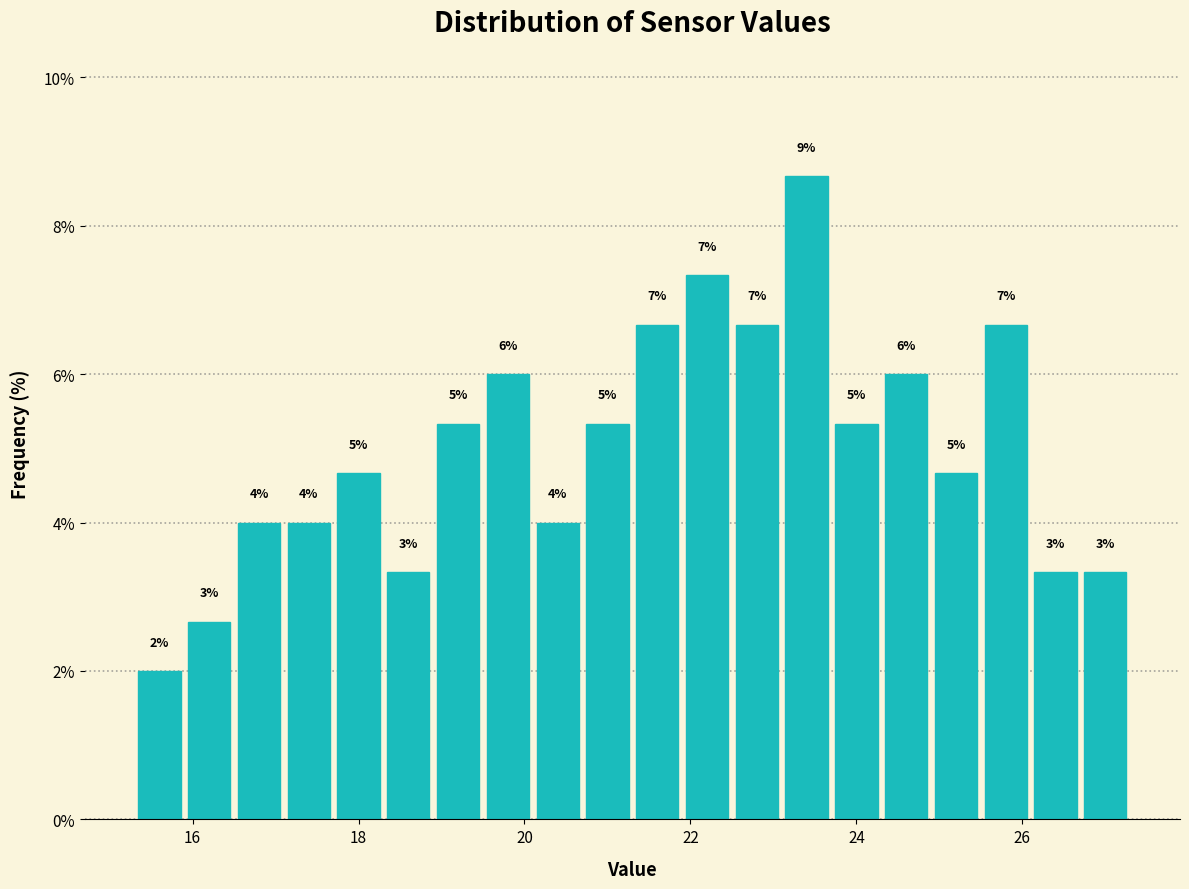

Around what value on the x-axis is the tallest bar? Give the approximate position of its centre, as read against the axis.

23.4